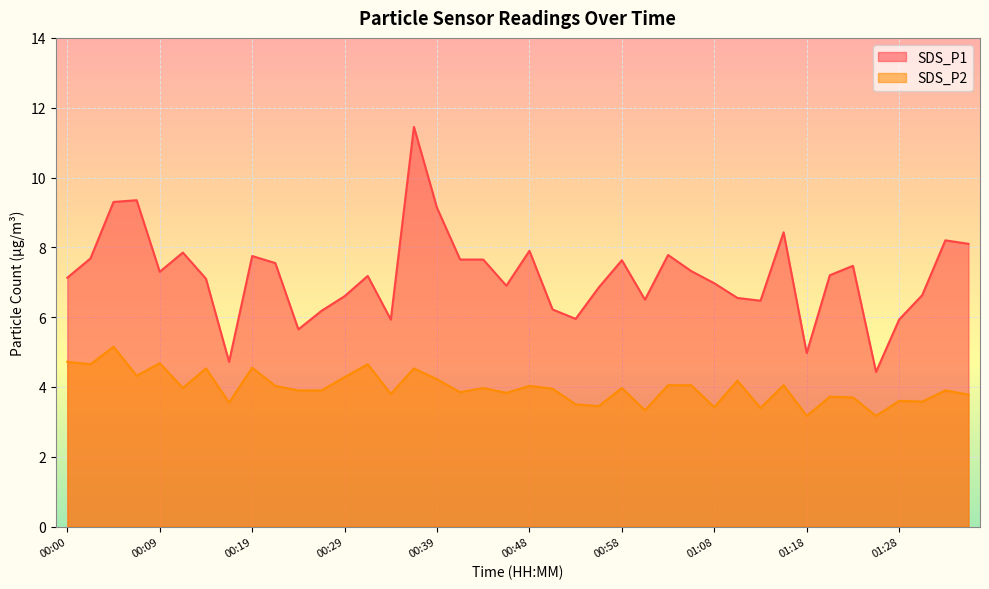

Between 01:06 and 00:39, which is larger?

00:39